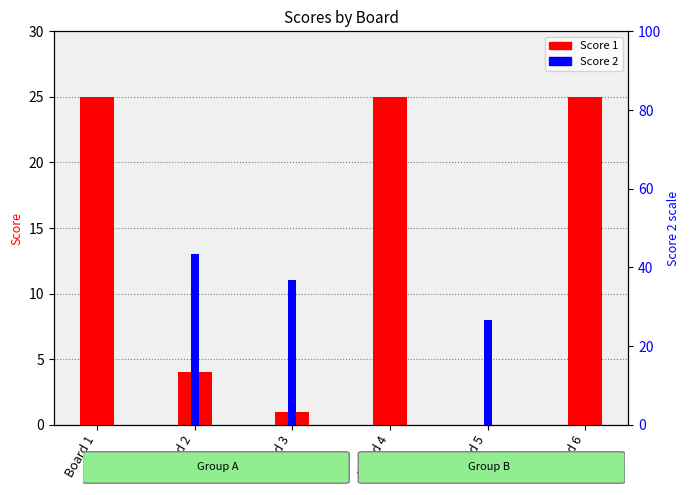

The Score 1 series shows 1 at Board 3. True or false?

True